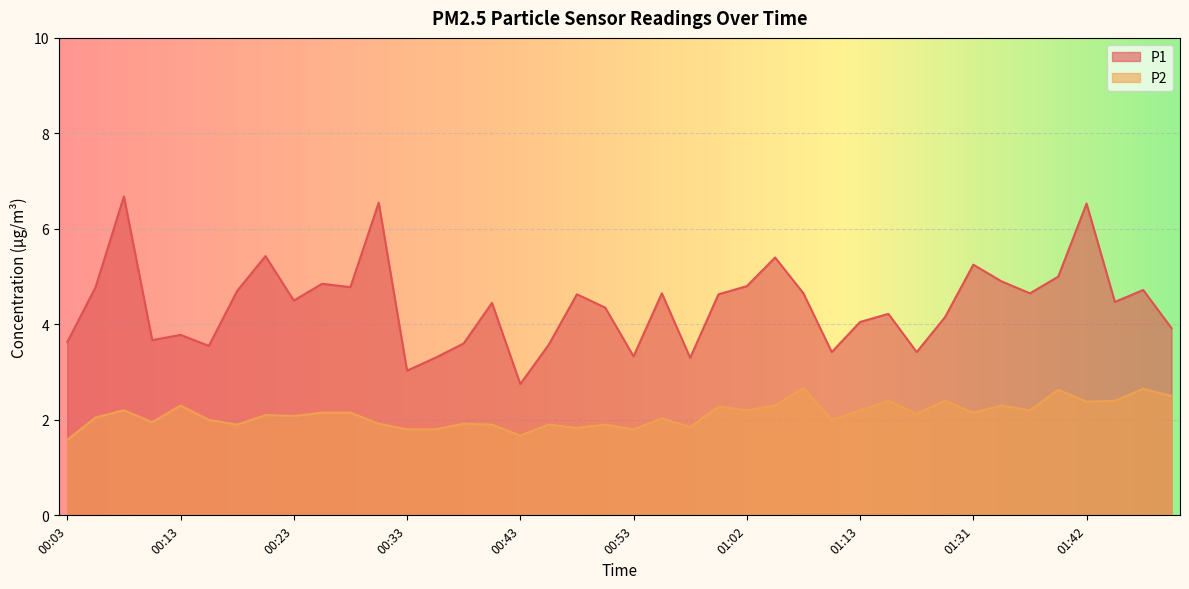

Which category has the lowest value in the P1 series?

00:43